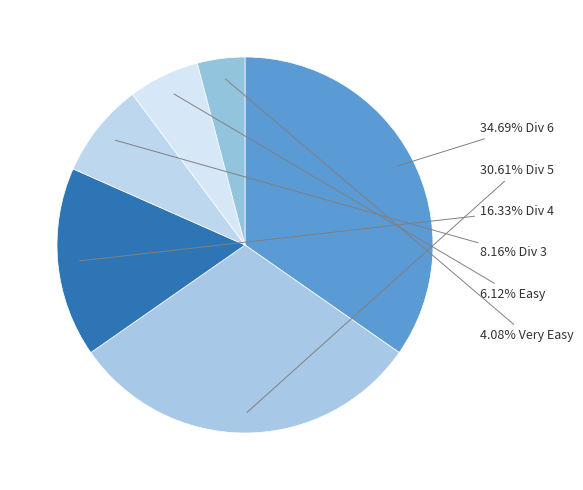

Count the number of slices in the pie.

6